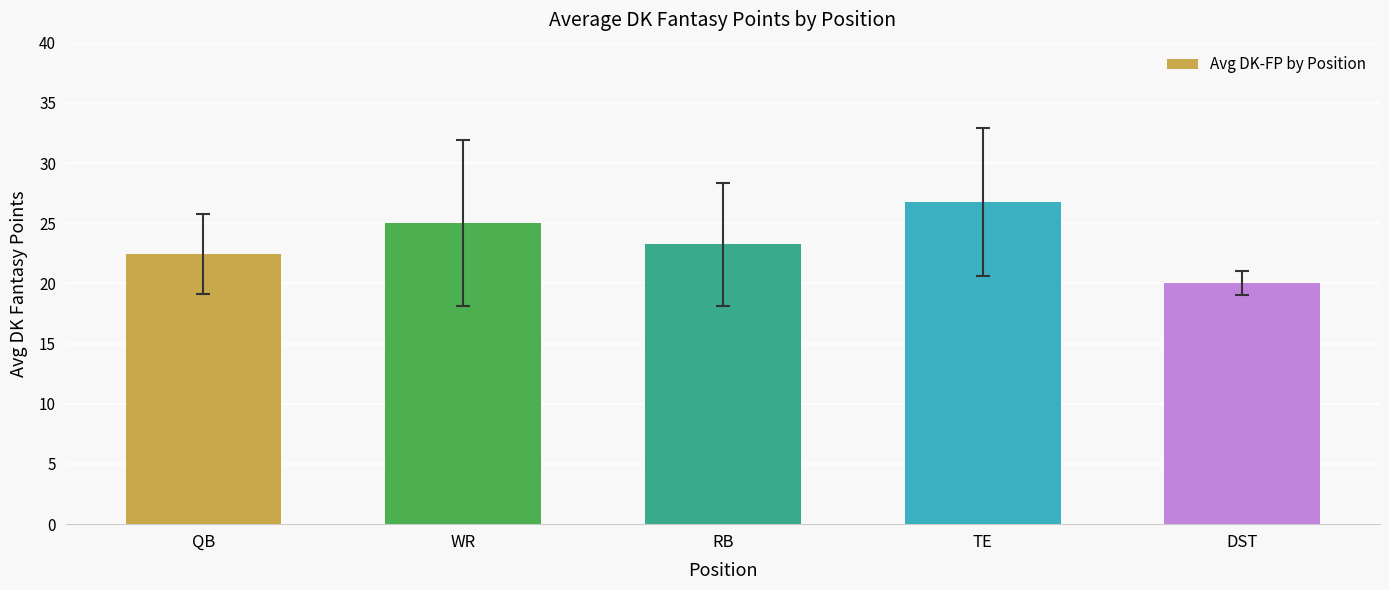

The chart shows a value of 25.0 at WR. True or false?

True